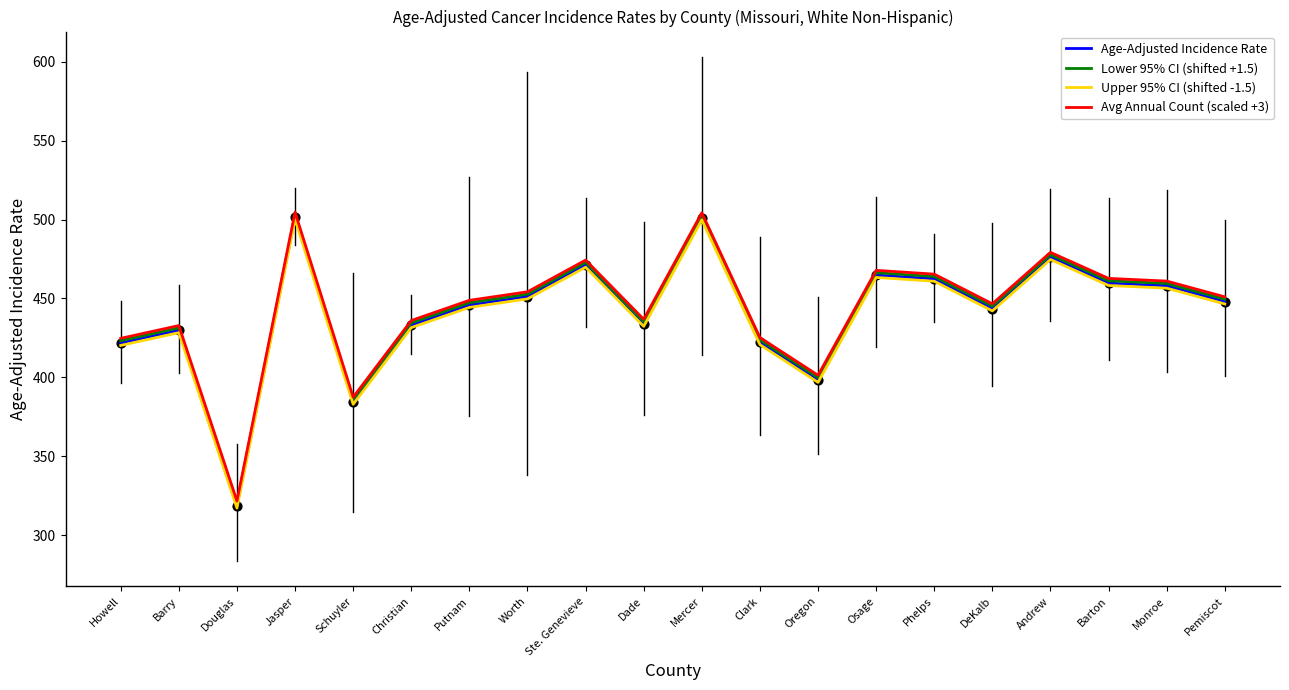

What is the total value across all series at Howell?

1689.8